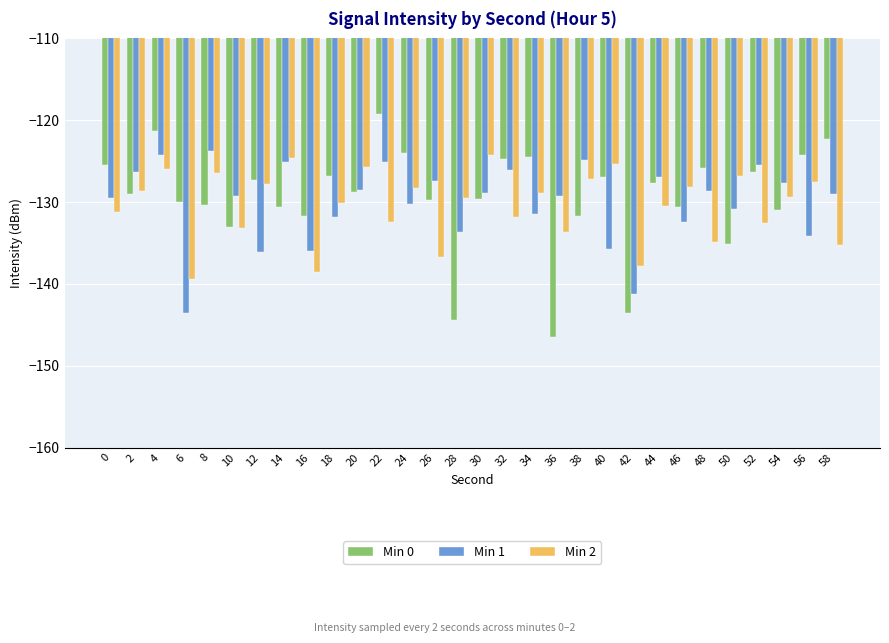

Rank the series at 28 from lowest to highest value.

Min 0, Min 1, Min 2